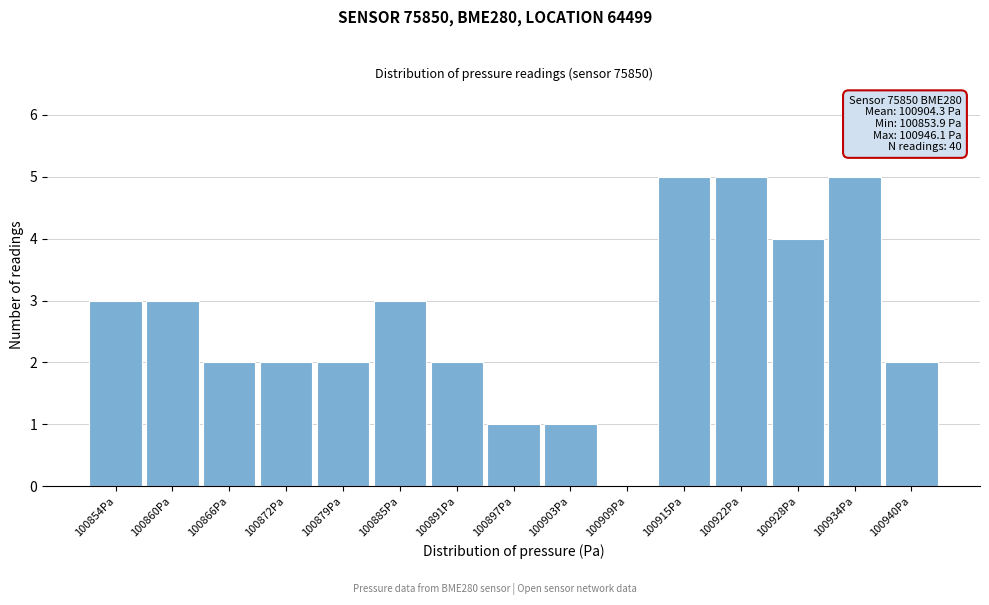

Reading left to right, transcribe all the data shown in this chart.

100854Pa=3	100860Pa=3	100866Pa=2	100872Pa=2	100879Pa=2	100885Pa=3	100891Pa=2	100897Pa=1	100903Pa=1	100909Pa=0	100915Pa=5	100922Pa=5	100928Pa=4	100934Pa=5	100940Pa=2